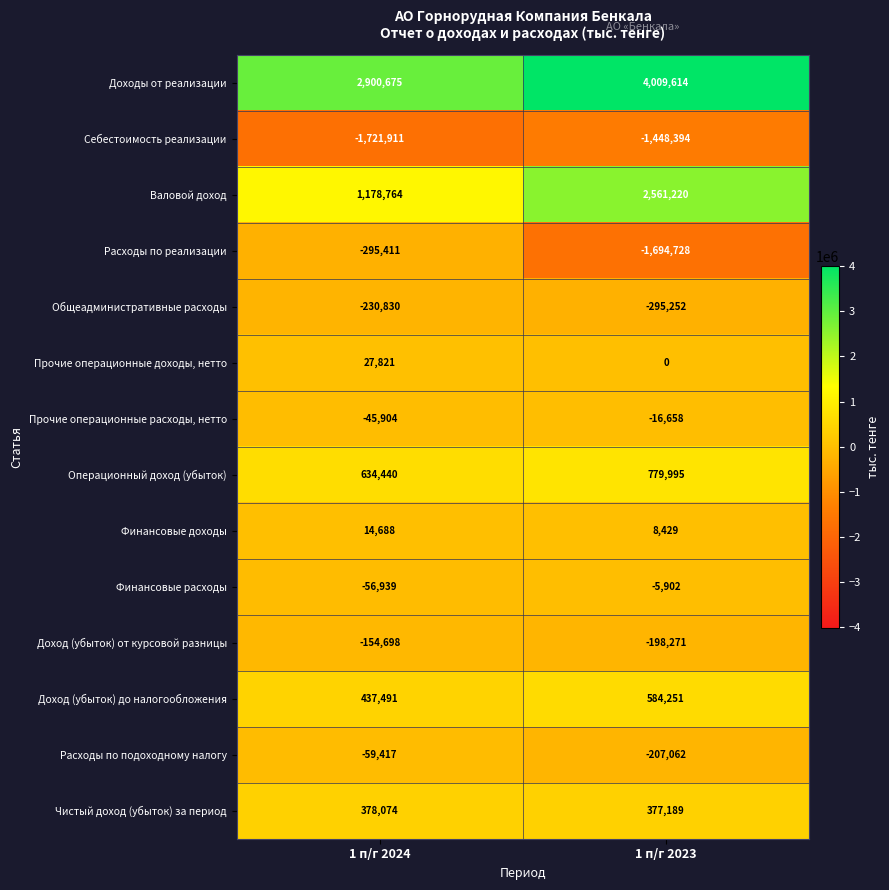

Reading left to right, extract all data points from this chart.

Доходы от реализации: 2900675	4009614
Себестоимость реализации: -1721911	-1448394
Валовой доход: 1178764	2561220
Расходы по реализации: -295411	-1694728
Общеадминистративные расходы: -230830	-295252
Прочие операционные доходы, нетто: 27821	0
Прочие операционные расходы, нетто: -45904	-16658
Операционный доход (убыток): 634440	779995
Финансовые доходы: 14688	8429
Финансовые расходы: -56939	-5902
Доход (убыток) от курсовой разницы: -154698	-198271
Доход (убыток) до налогообложения: 437491	584251
Расходы по подоходному налогу: -59417	-207062
Чистый доход (убыток) за период: 378074	377189